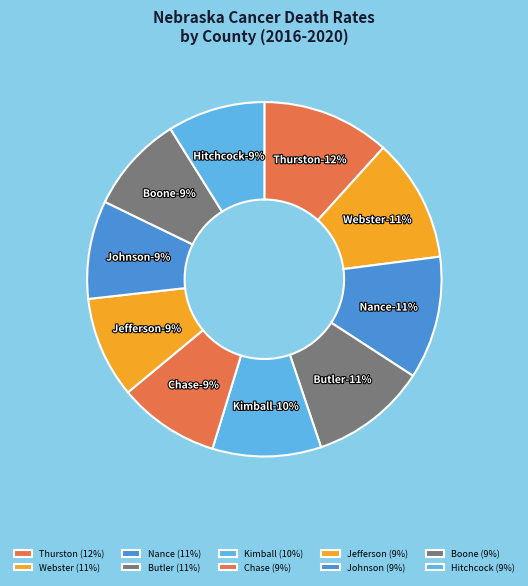

To the nearest percent, what is the difference between the largest and smallest slice percentages?

3%